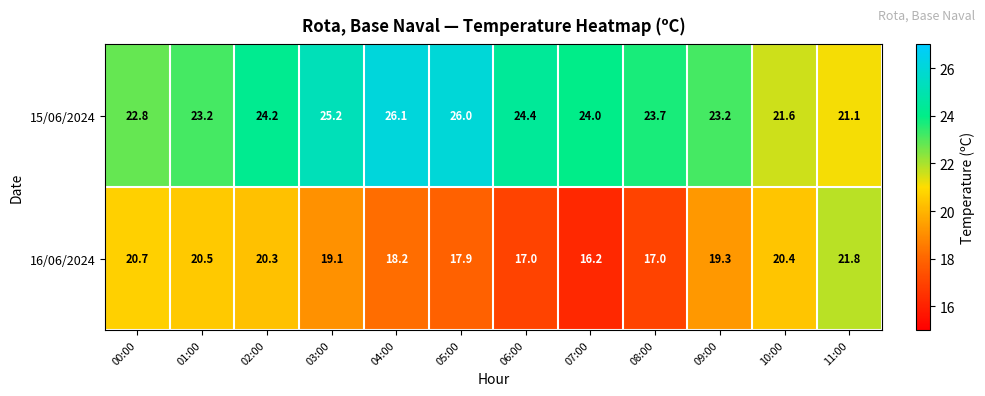

List the series in order of their overall mean, lowest first.

16/06/2024, 15/06/2024